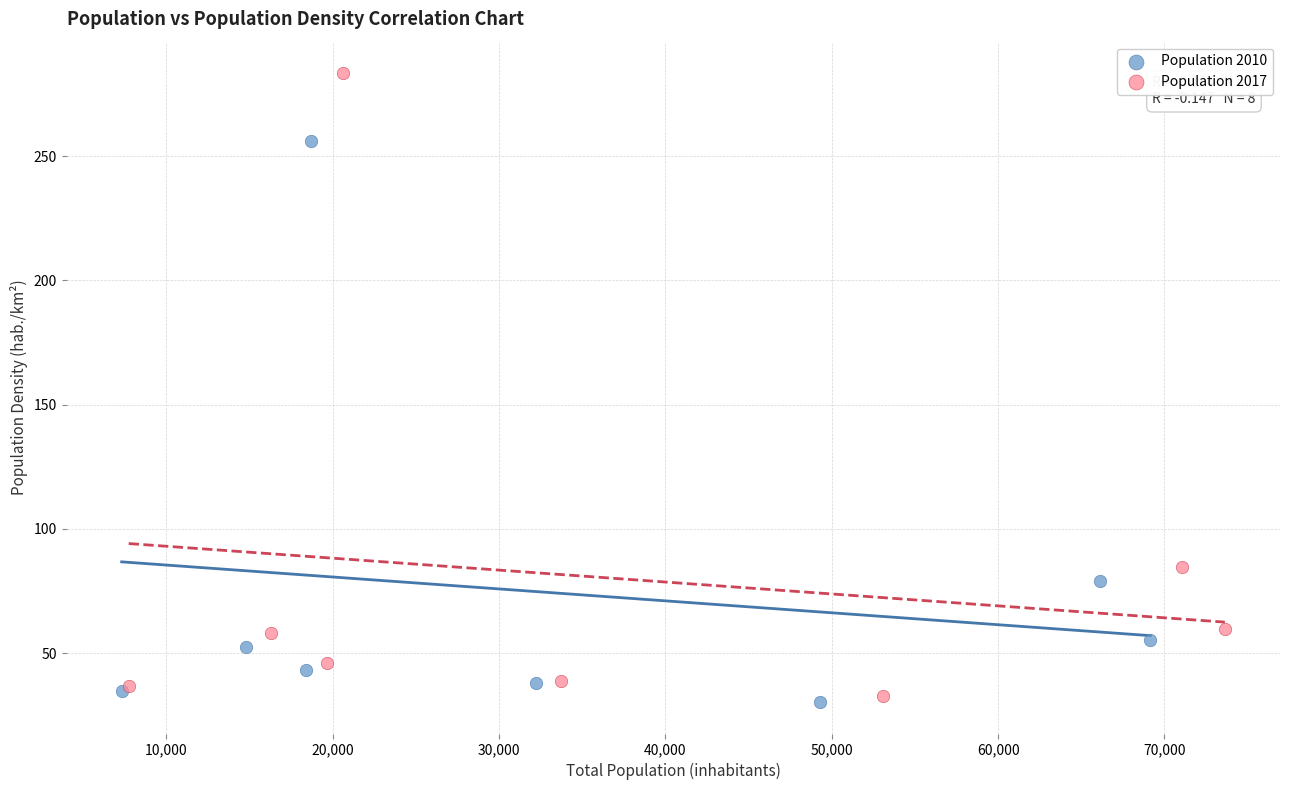

Which series contains the lowest Y value?

Population 2010